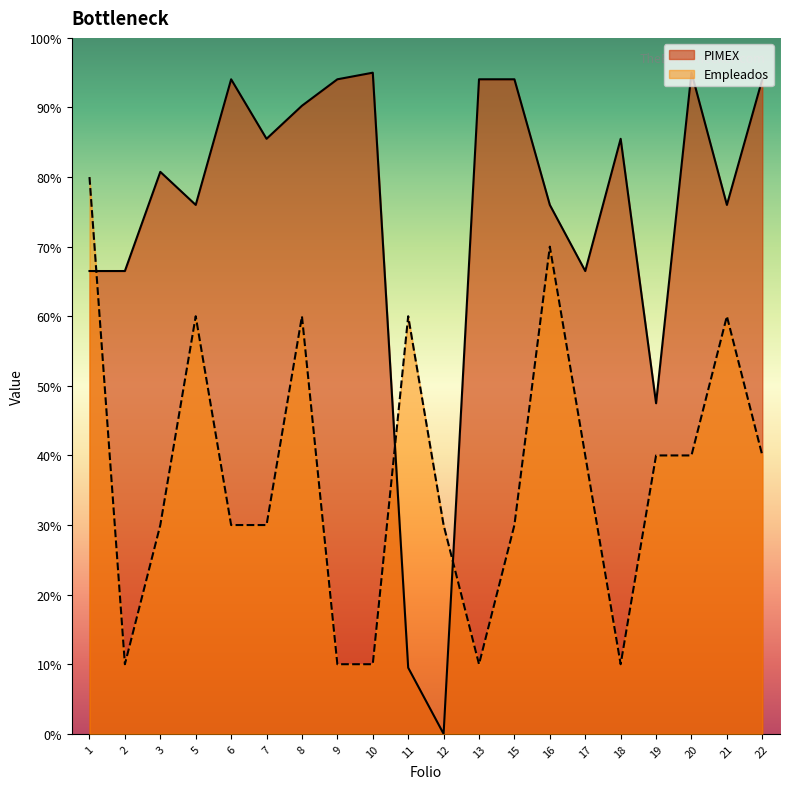

What is the average value of the PIMEX series?

74.3